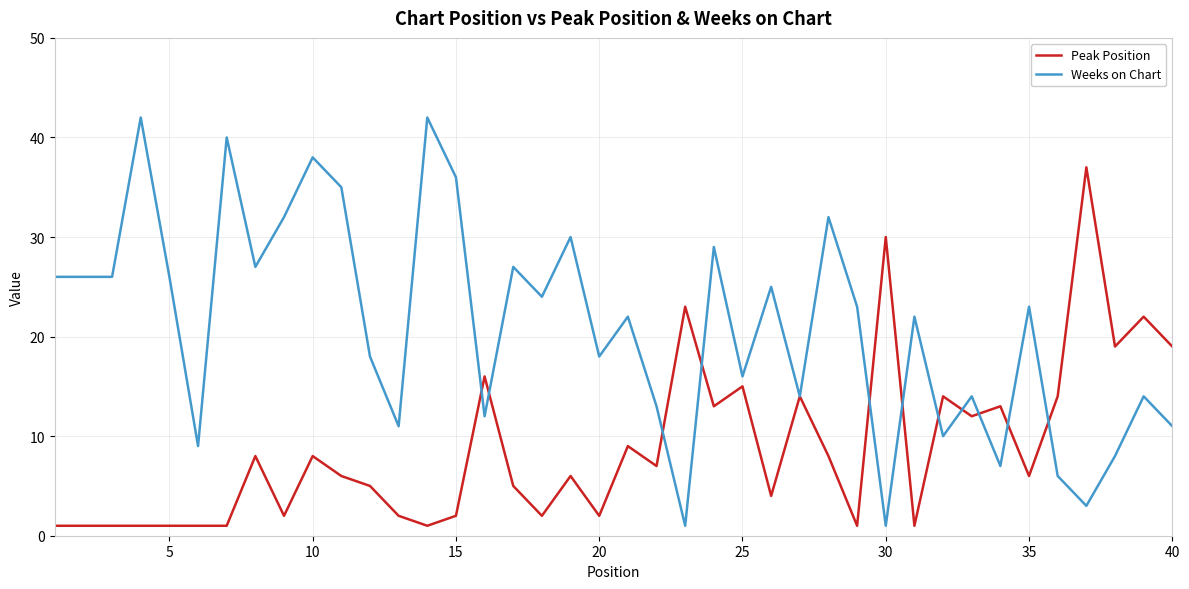

Rank the series by their maximum value, from lowest to highest.

Peak Position, Weeks on Chart